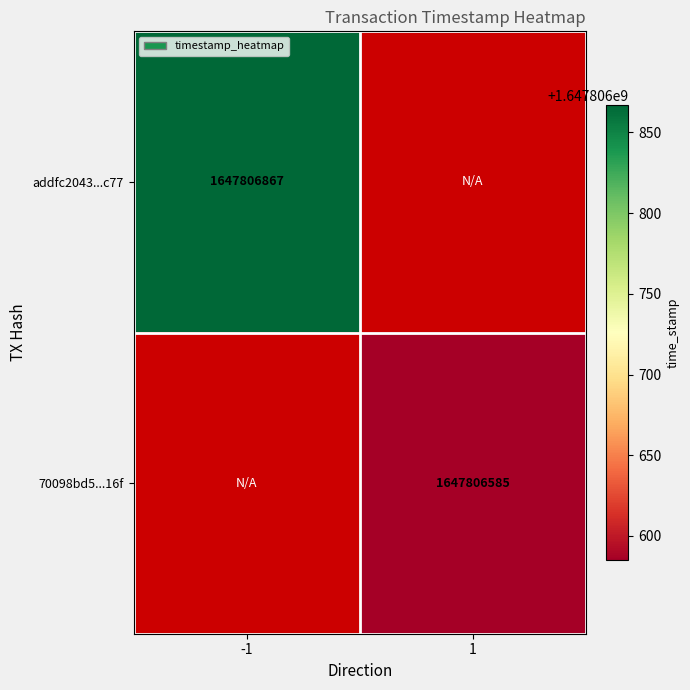

Reading right to left, transcribe all the data shown in this chart.

addfc2043d238278e2c7b25756fe919732f7c77: time_stamp=1647806867	direction=-1
70098bd57605ce66131fc2fce043bf9f982316f: time_stamp=1647806585	direction=1